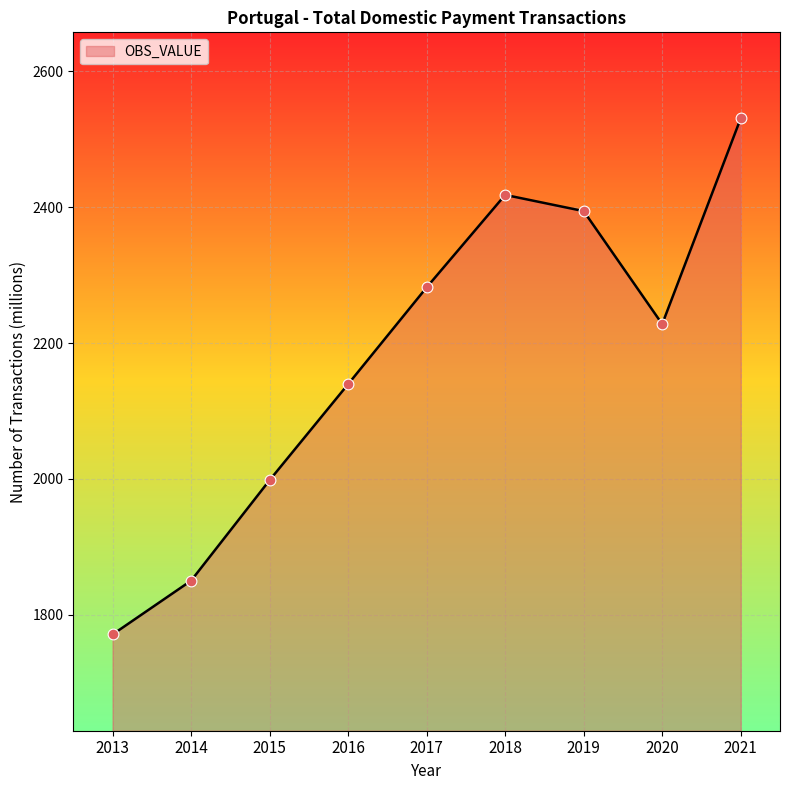

What is the ratio of the value at 2018 to the value at 2013?

1.4